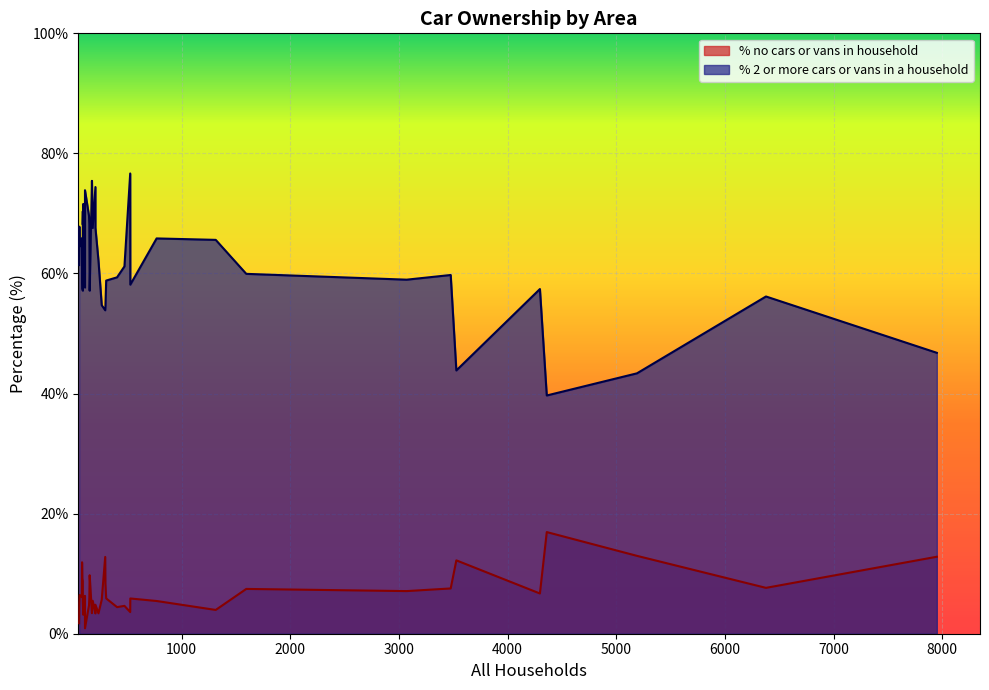

Which series changed the most between Charlton Marshall and East Stour?

% 2 or more cars or vans in a household